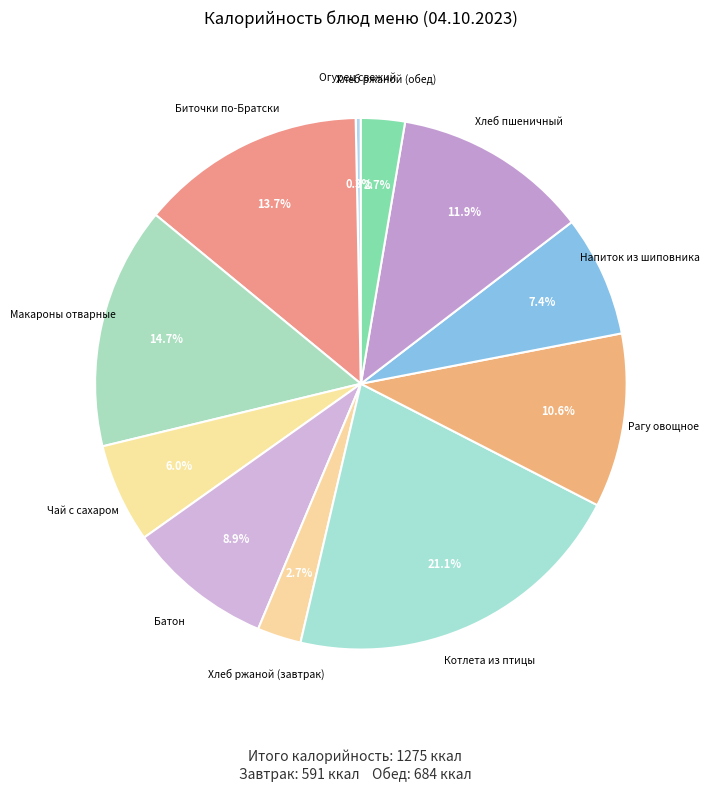

Which category has the smallest portion of the pie?

Огурец свежий